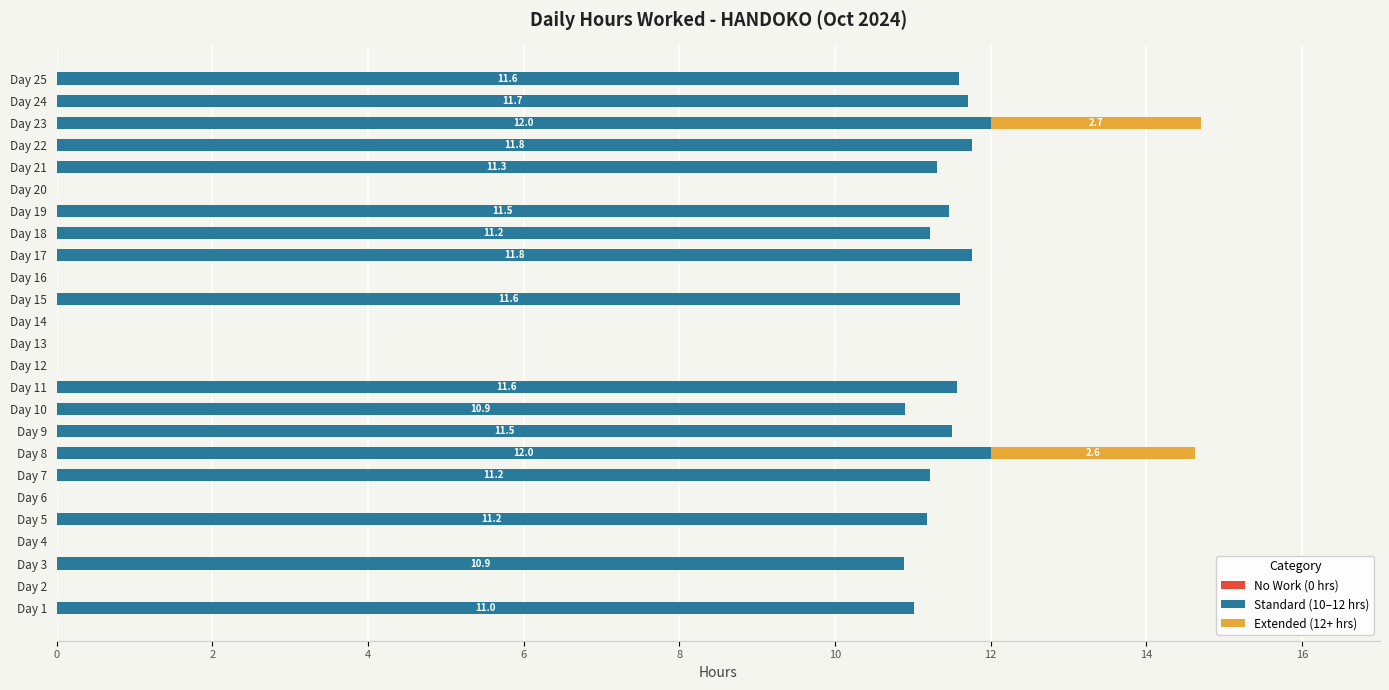

What is the total value across all series at Day 15?

11.6